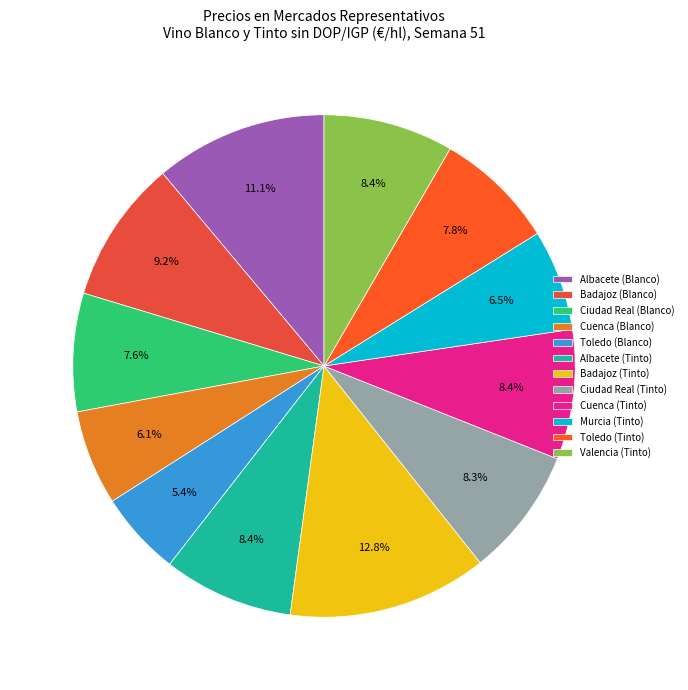

To the nearest percent, what is the difference between the largest and smallest slice percentages?

7%